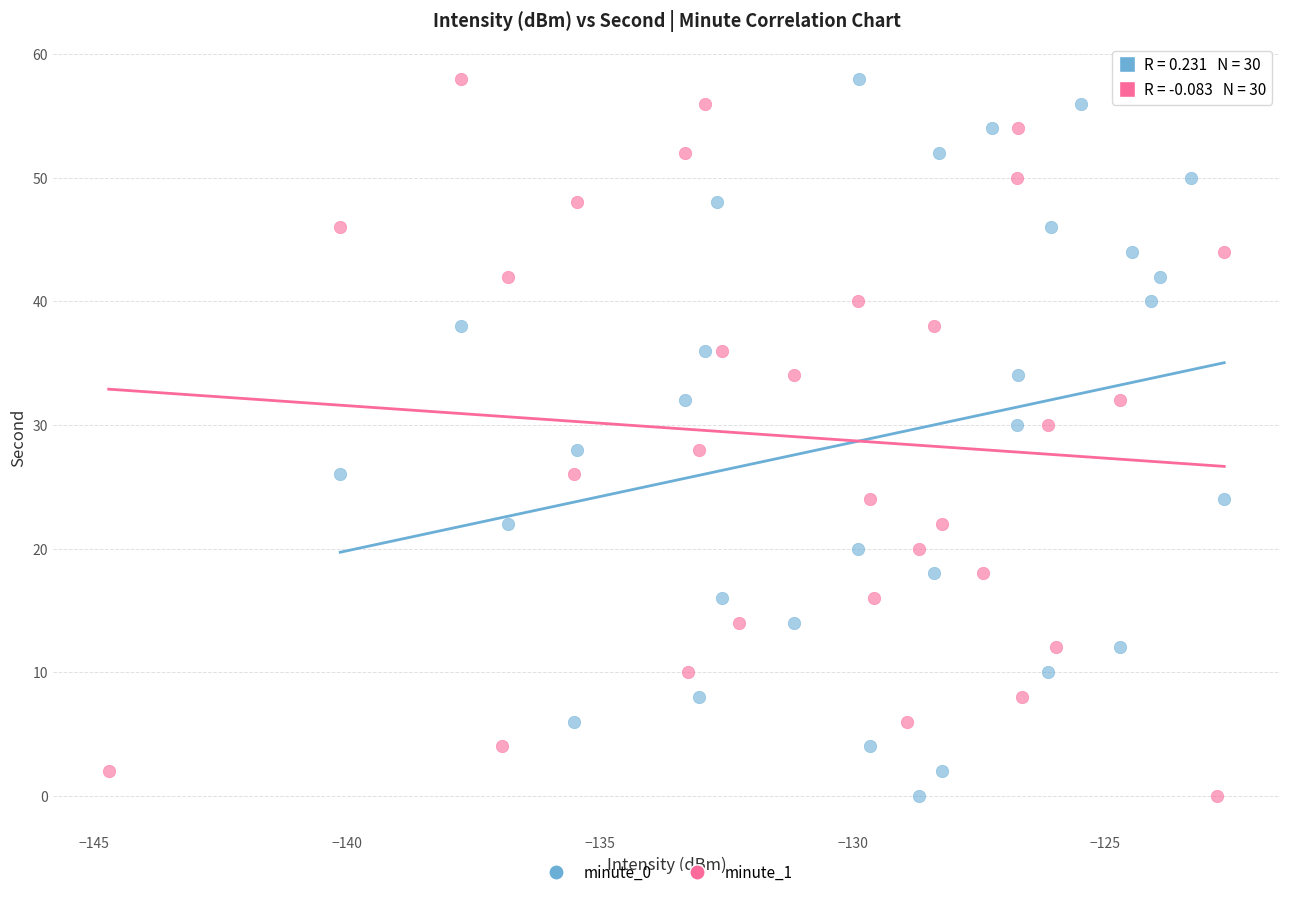

What are all the series names shown in the legend?

minute_0, minute_1